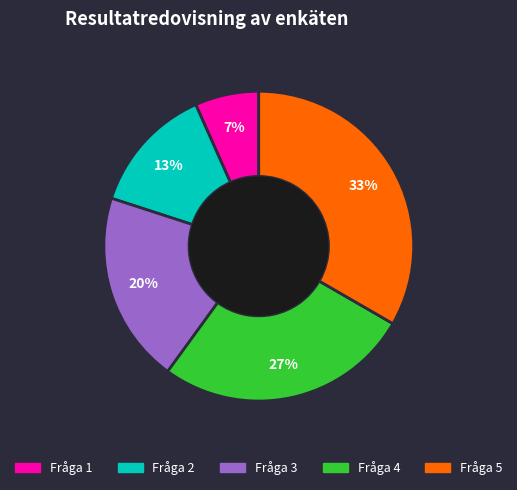

How many segments does this pie chart have?

5